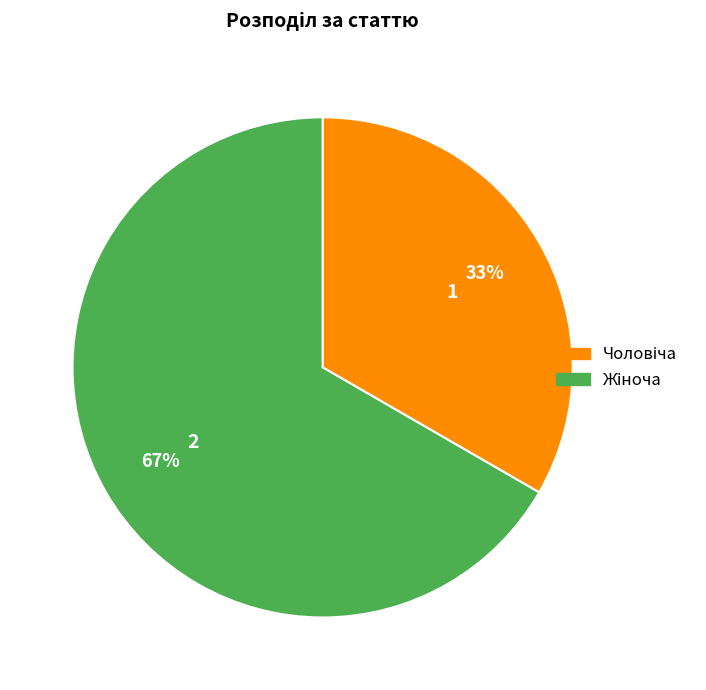

To the nearest percent, what is the average slice percentage?

50%